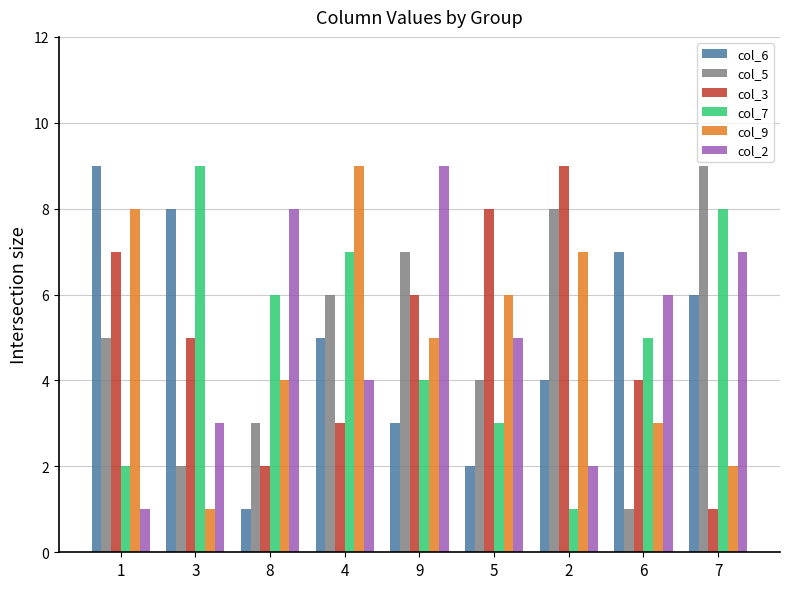

How many bars are there in each group?

6